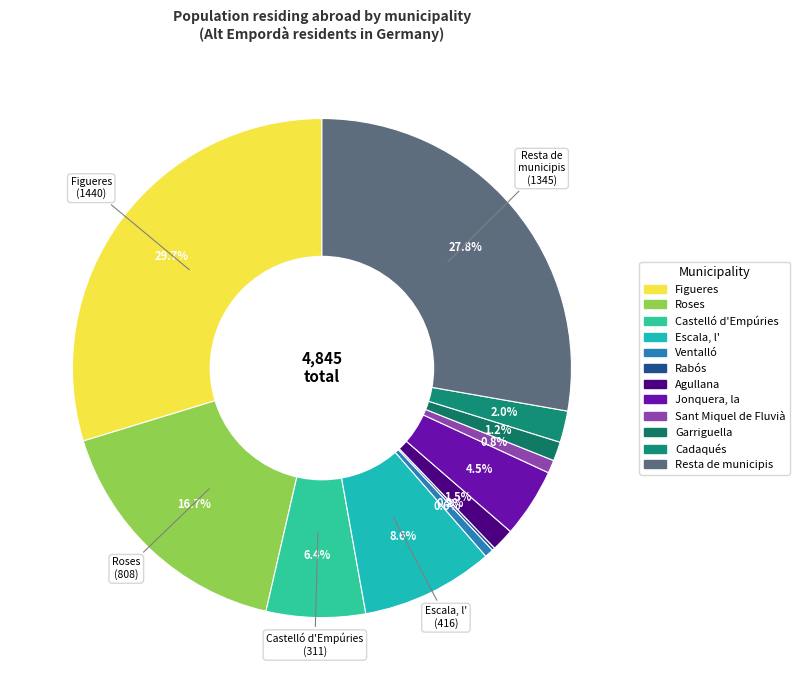

Between Rabós and Ventalló, which is larger?

Ventalló